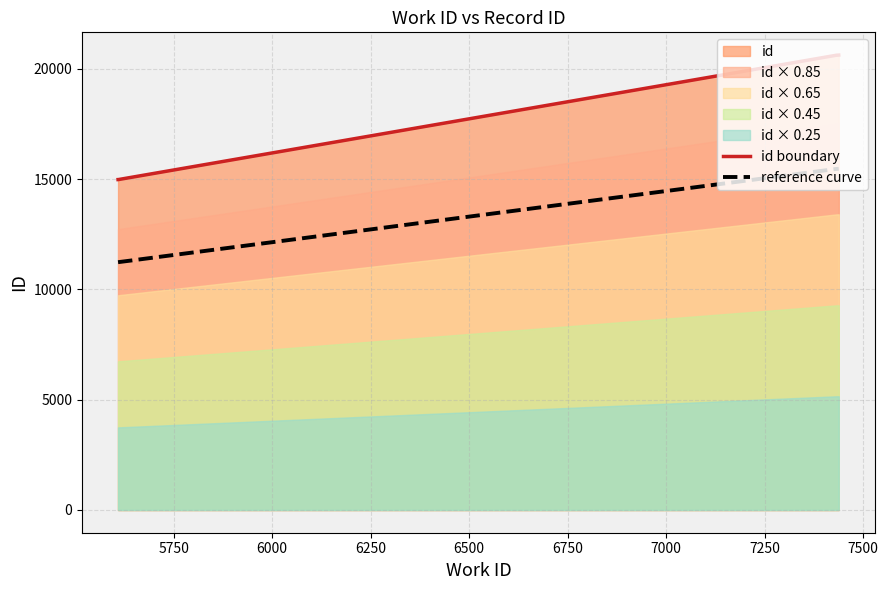

What is the approximate value at 7438, to the nearest 100?

20600